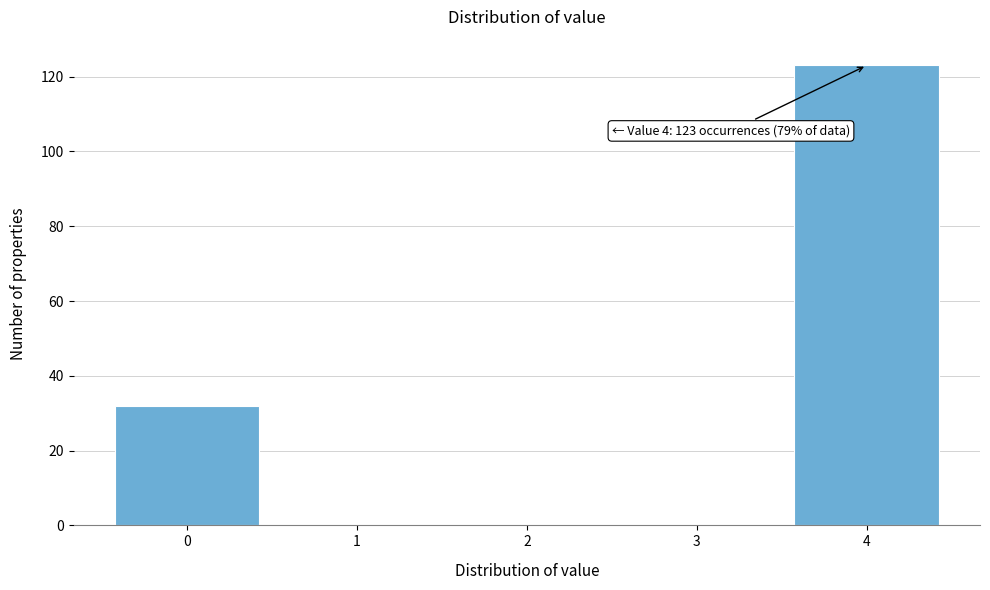

Over which range of the x-axis is the bar tallest?

3.5 to 4.5